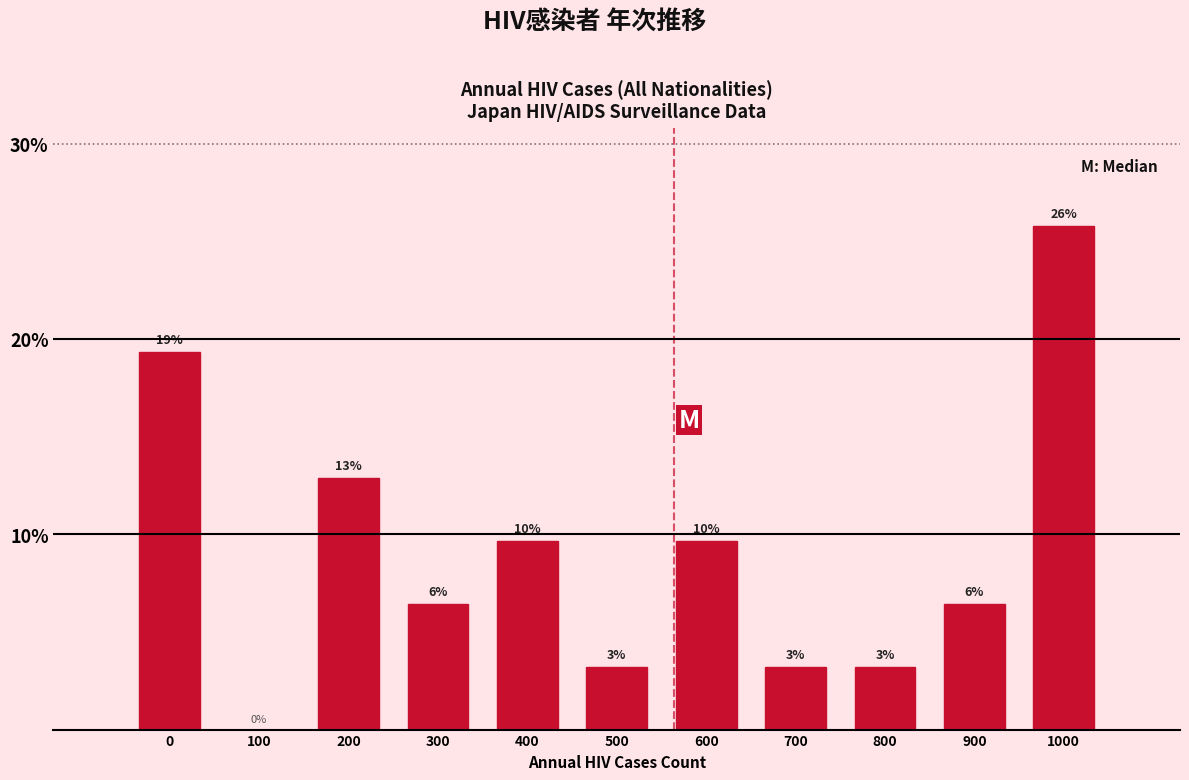

Are the bars horizontal?

No